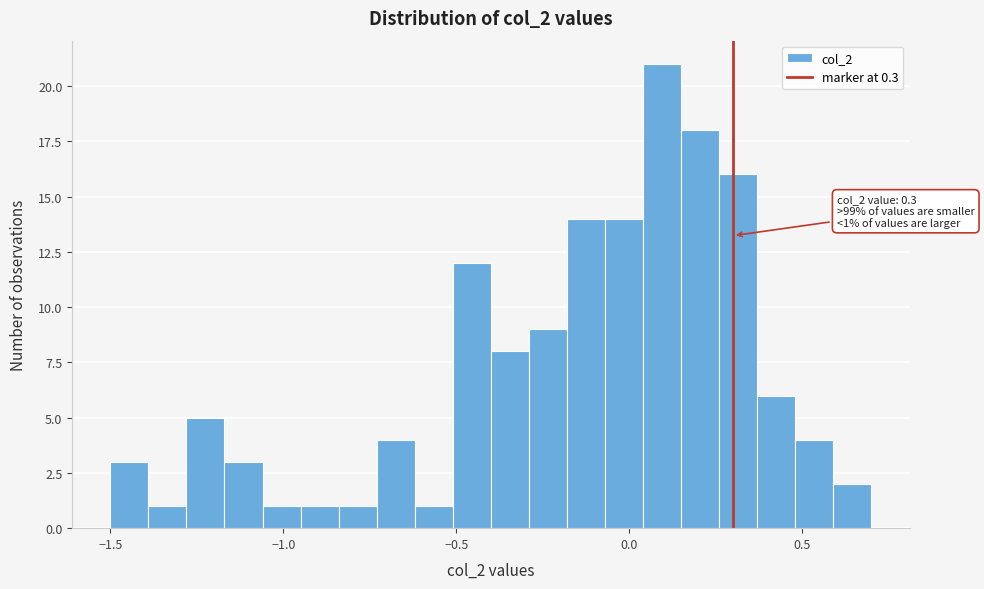

Read against the x-axis, roughly where is the centre of the tallest bar?

0.10